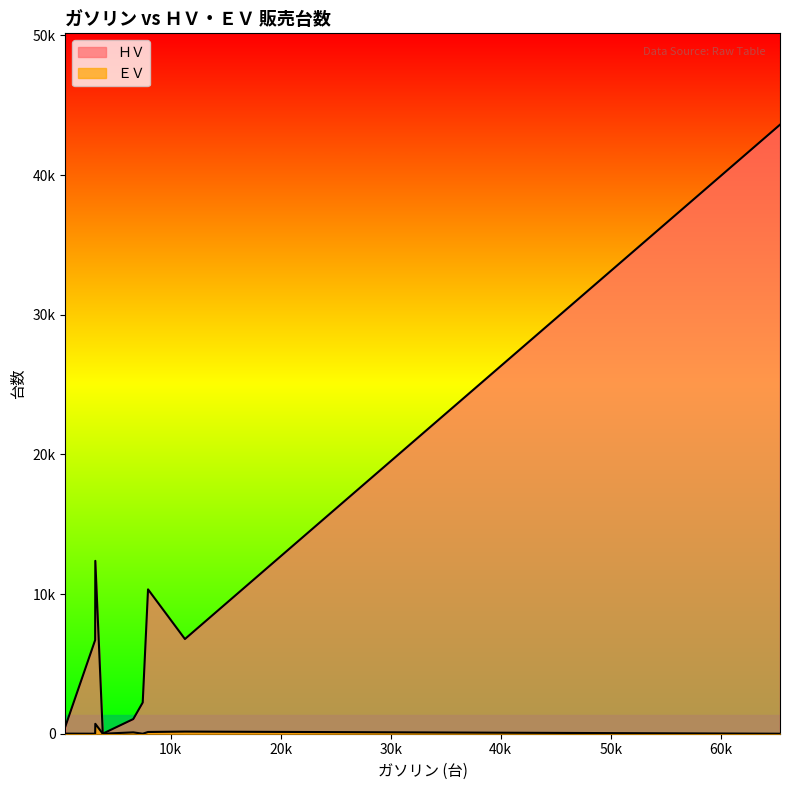

Does the chart display data point markers on the line(s)?

No